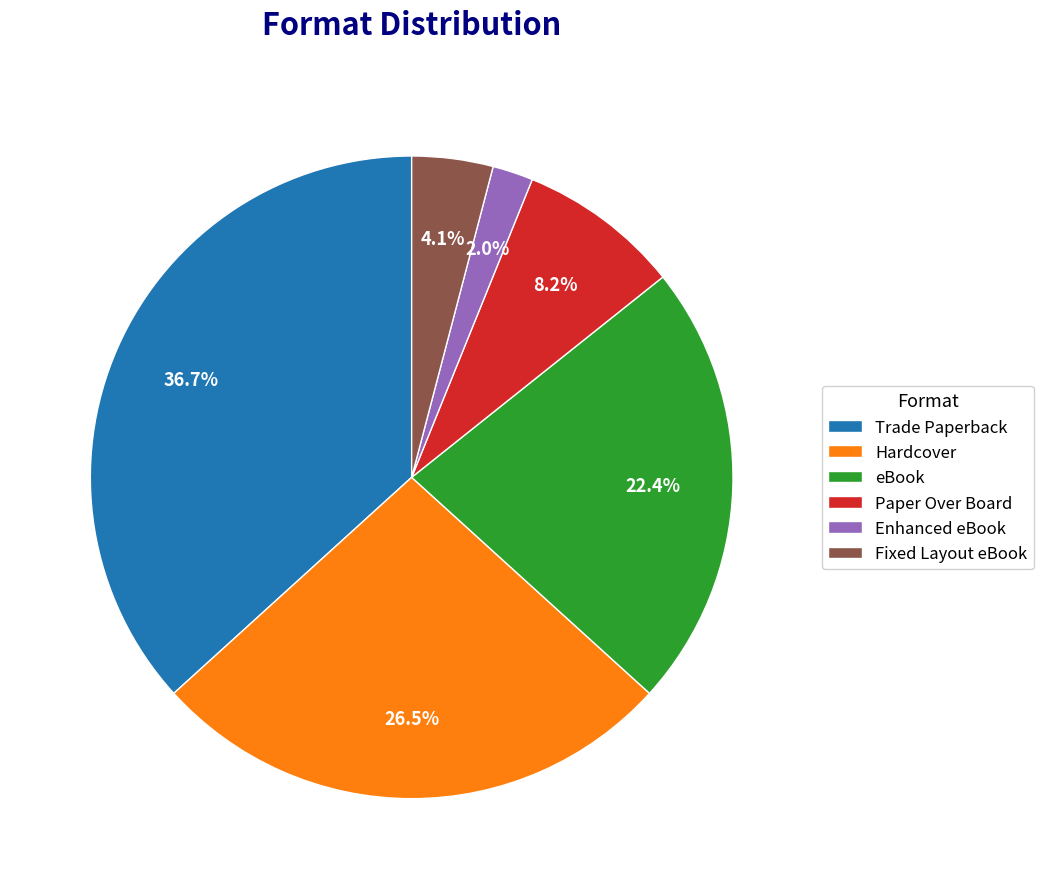

Between Paper Over Board and Fixed Layout eBook, which is larger?

Paper Over Board